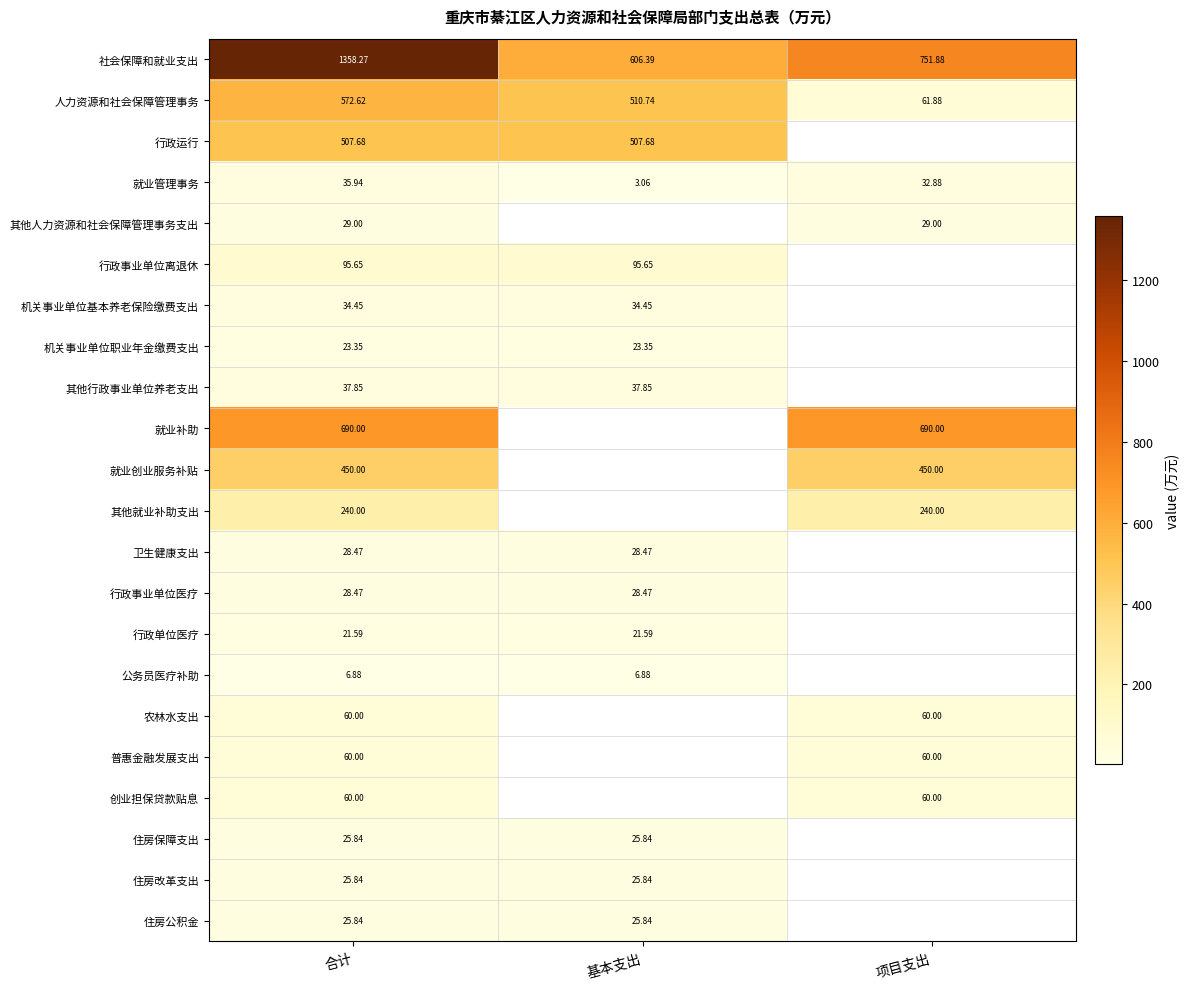

What is the maximum value for 社会保障和就业支出?

1358.3